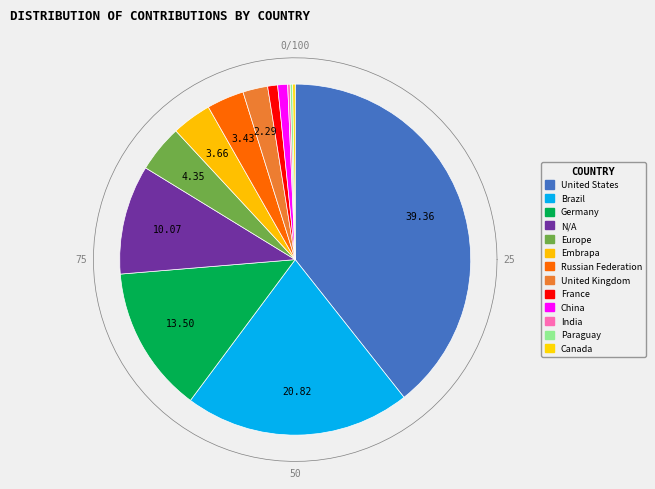

The India slice represents 0% of the pie. True or false?

True